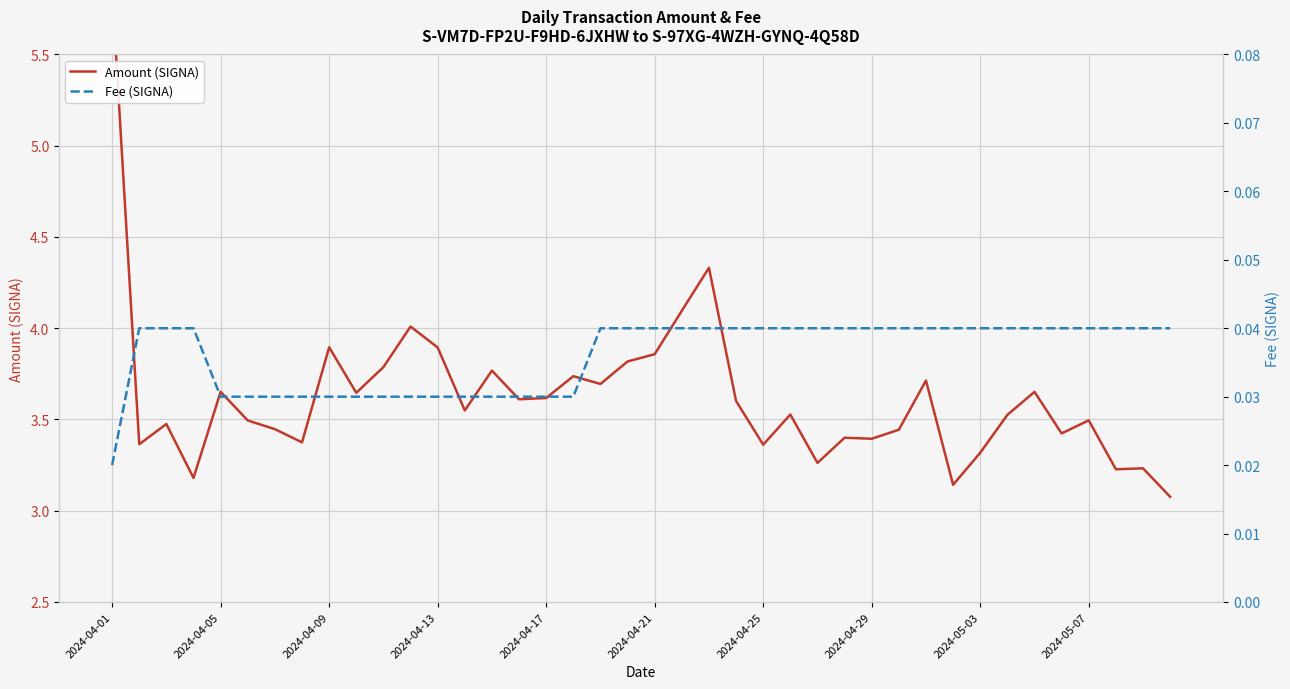

Is it true that Amount (SIGNA) equals 5.8 at 22?

False